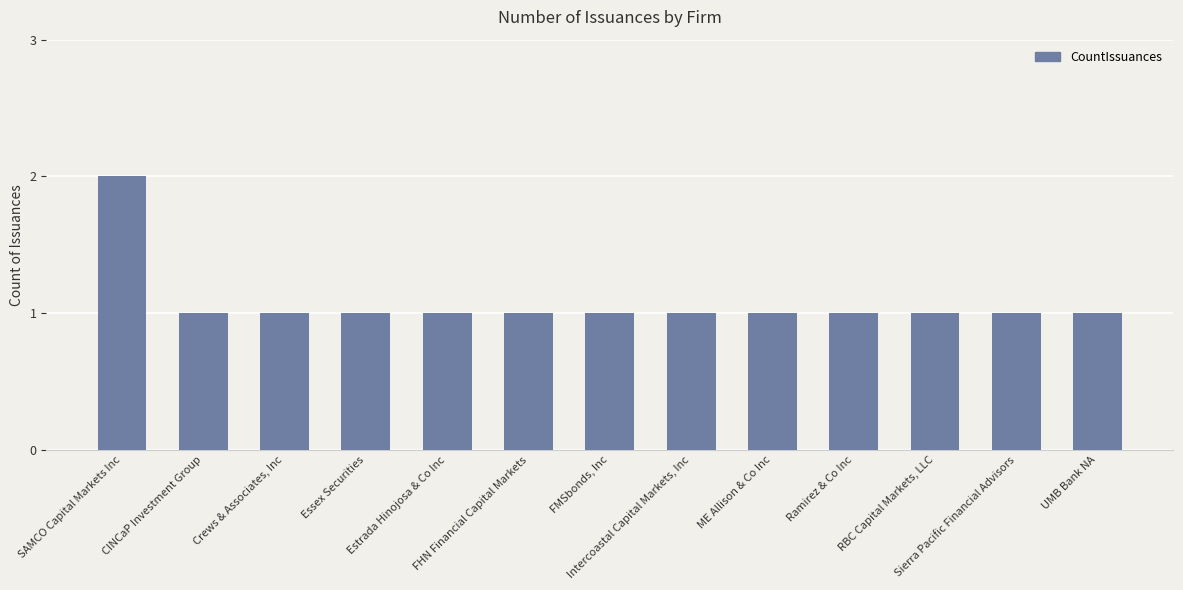

What is the value of the 6th bar from the left?

1